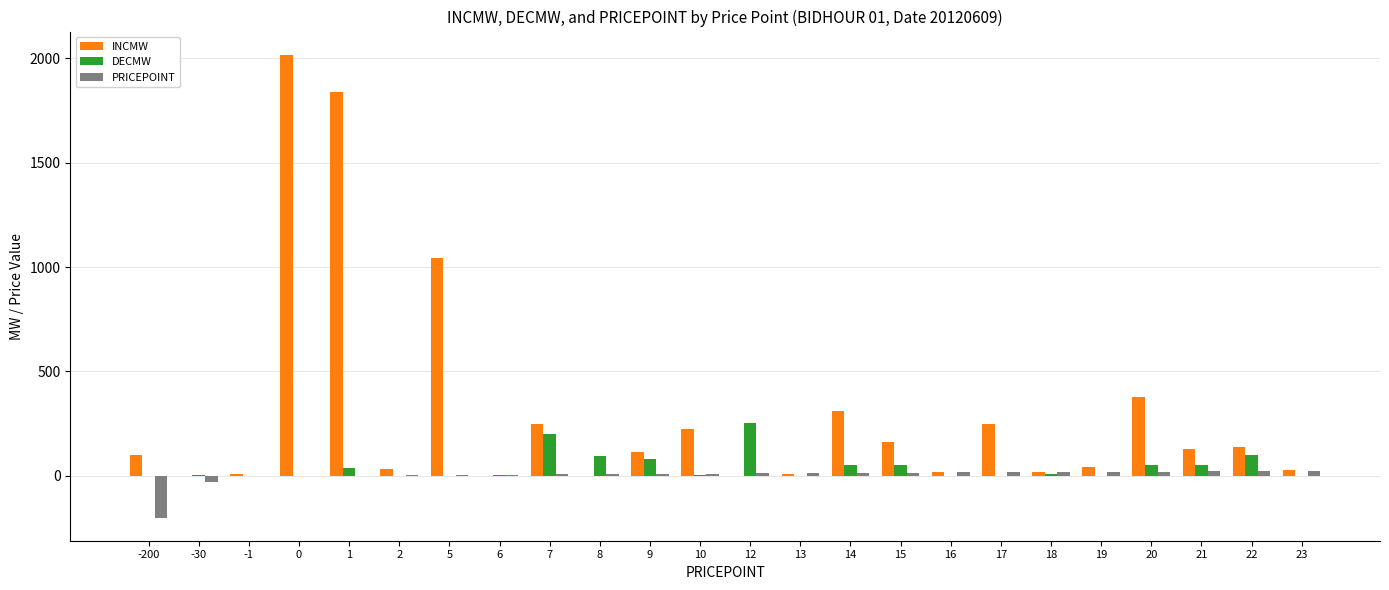

What is the spread (max minus min) of values at -30?

35.0